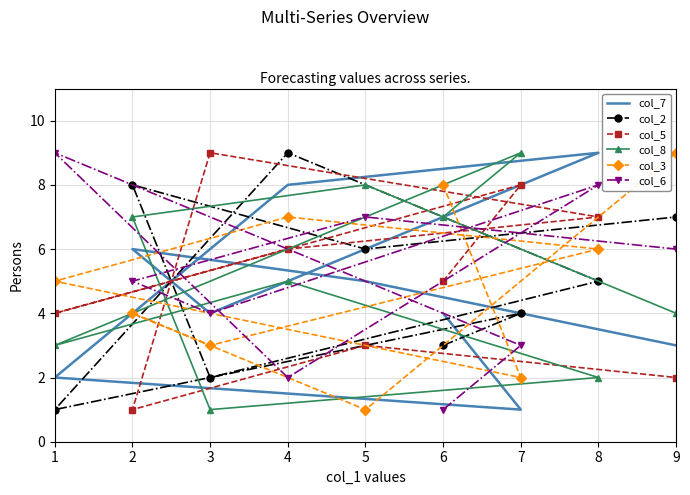

How many data points in col_7 are less than 4?

3